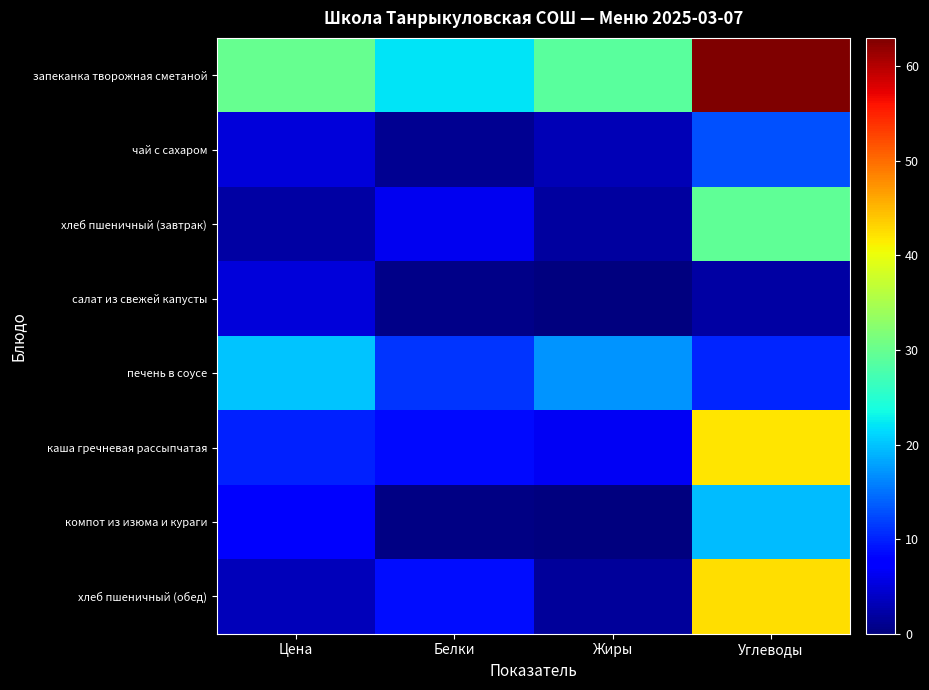

At how many categories does at least one series exceed 11?

4